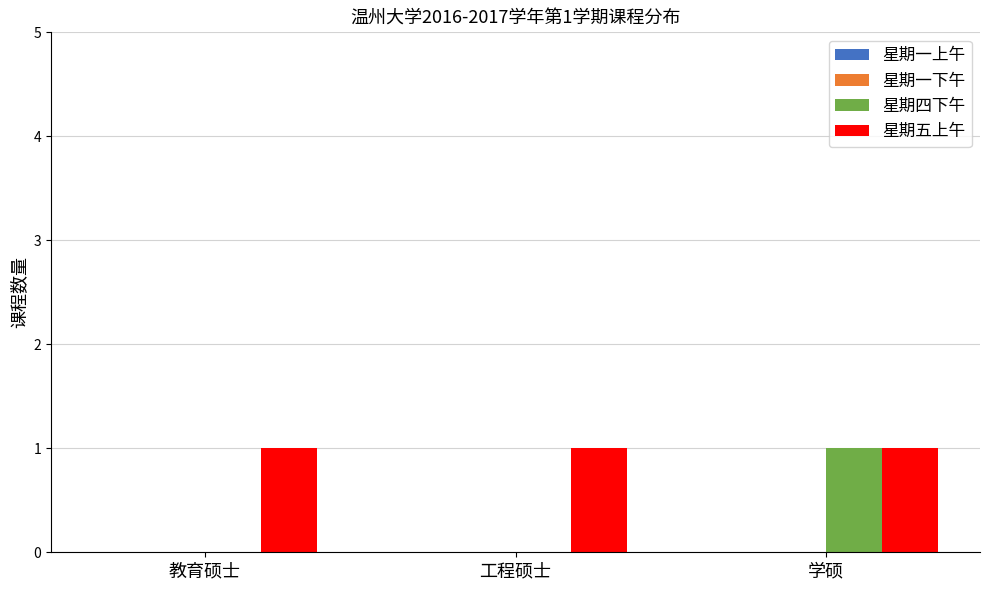

Which category has the highest value in the 星期四下午 series?

学硕